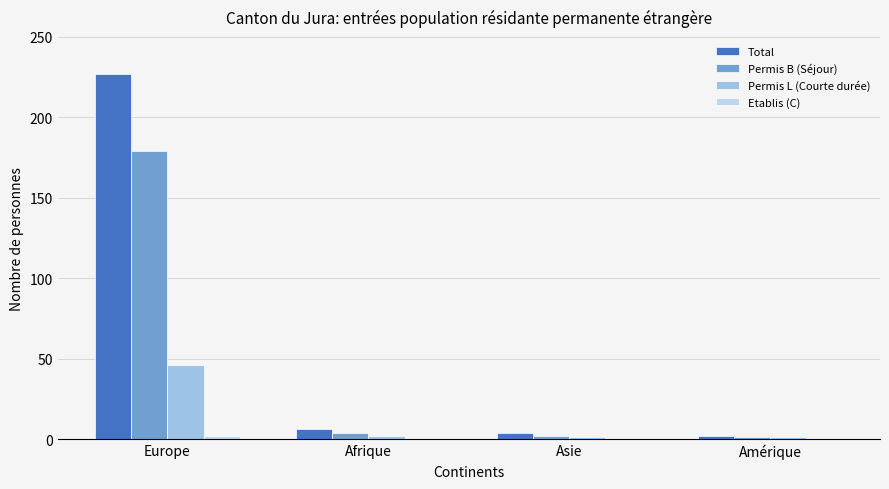

Are the bars grouped side by side (vs. stacked)?

Yes